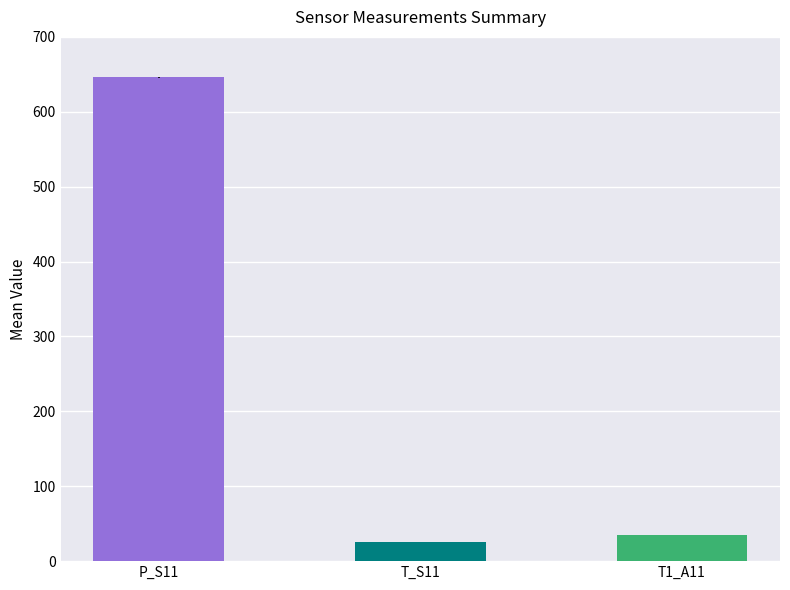

At which label is the value closest to 335?

T1_A11